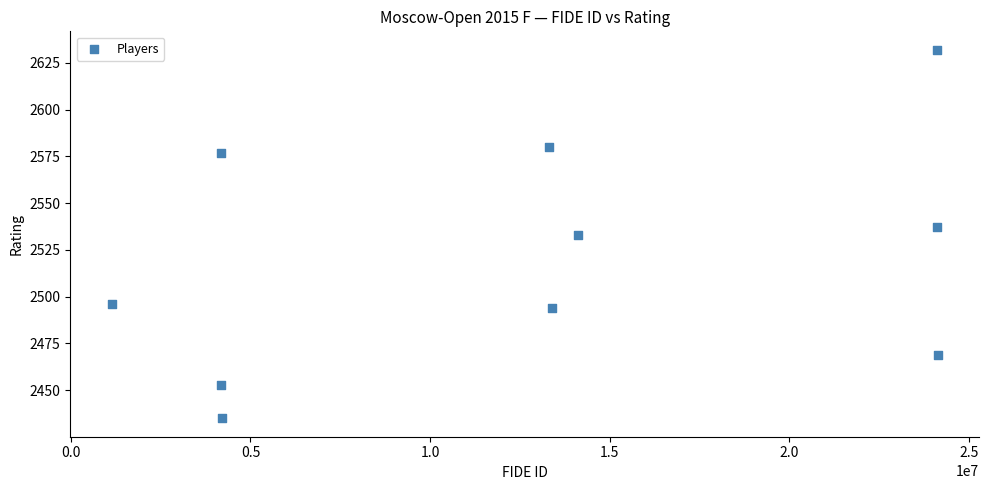

What is the range of X values (max minus min)?

22999170